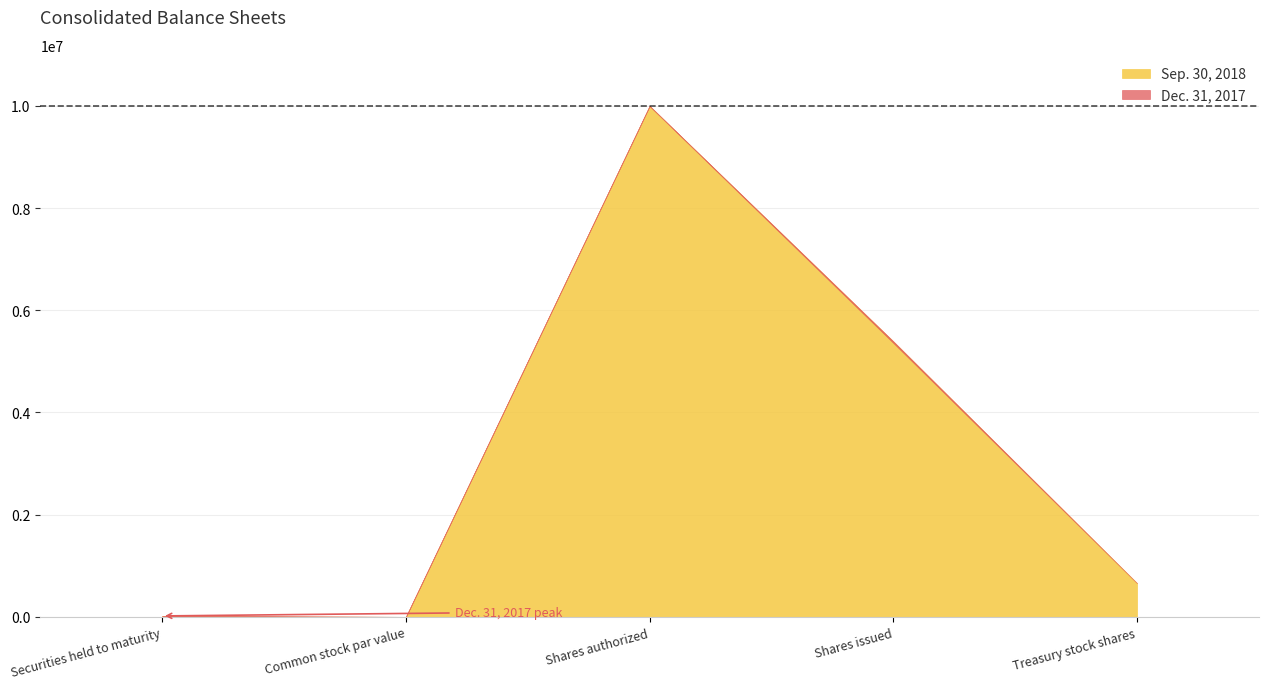

What position from the right is Common stock par value?

4